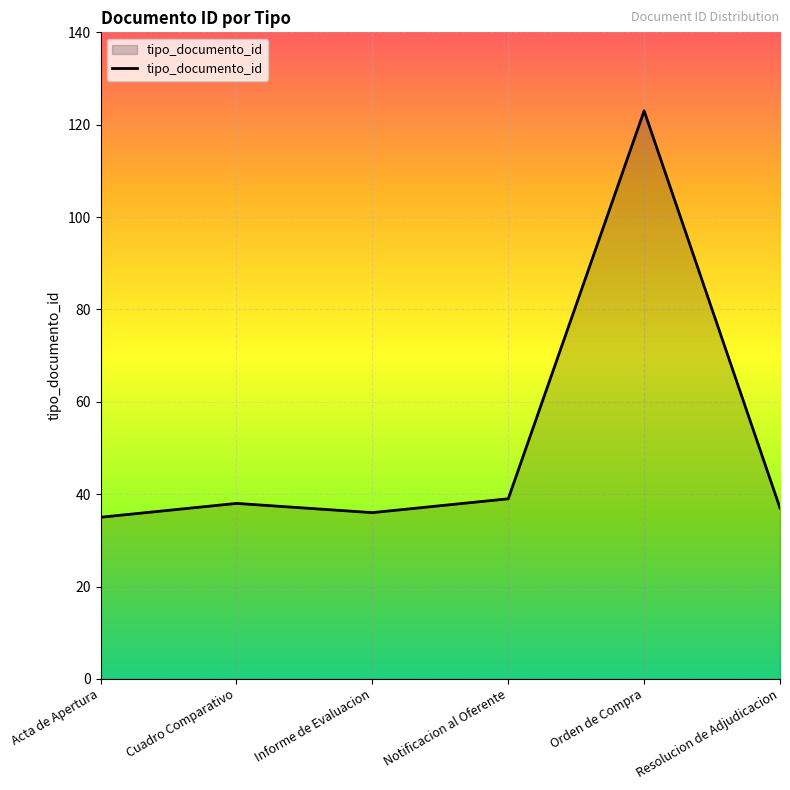

Reading left to right, transcribe all the data shown in this chart.

35	38	36	39	123	37